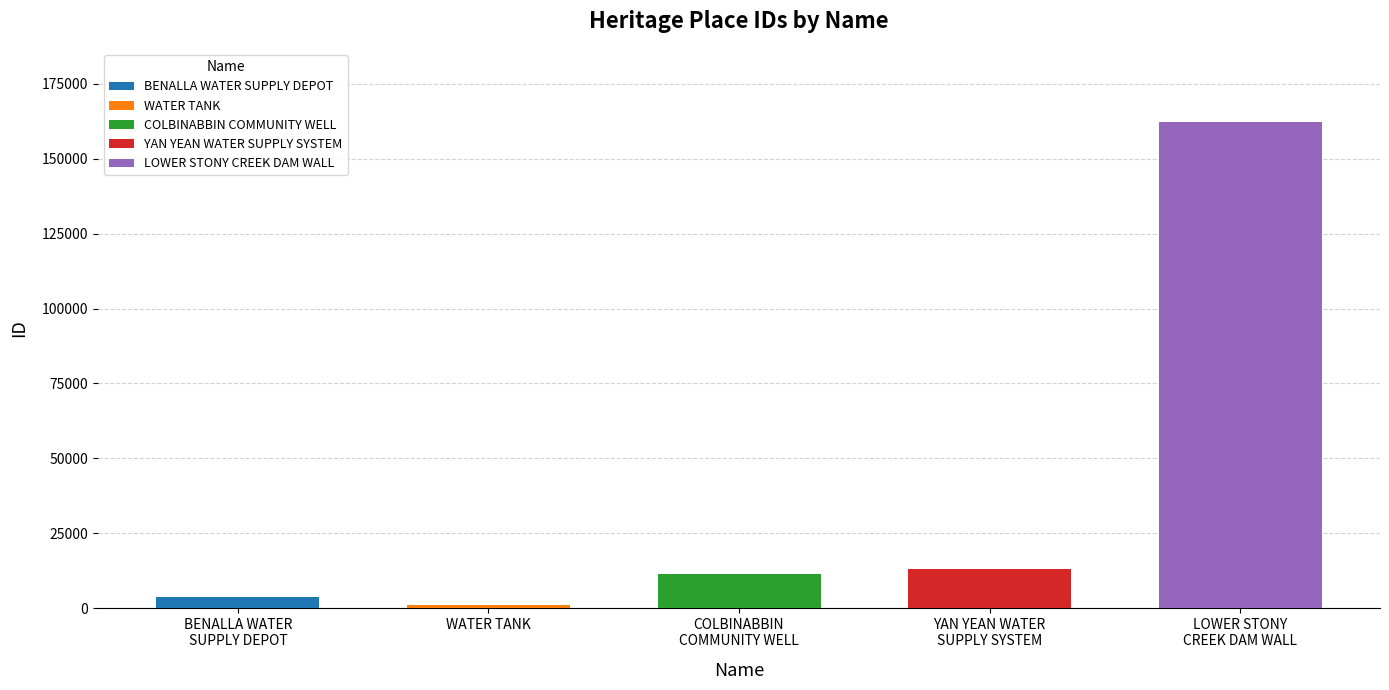

How many bars are there in total?

5